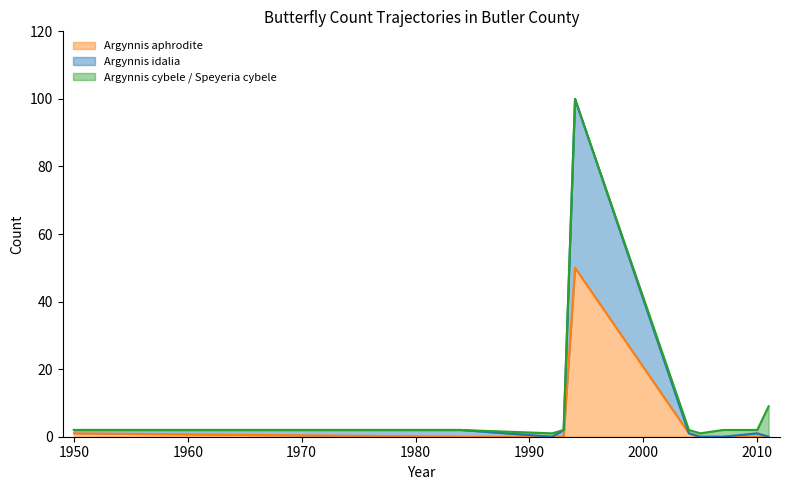

How many interior local valleys does the Argynnis aphrodite series have?

1